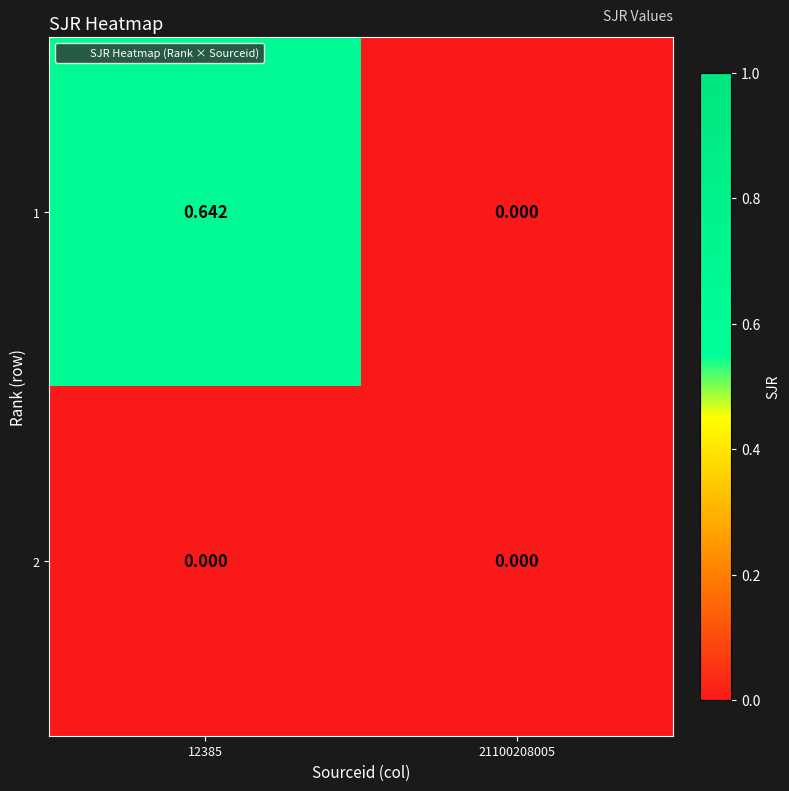

How many categories are shown in the chart?

2